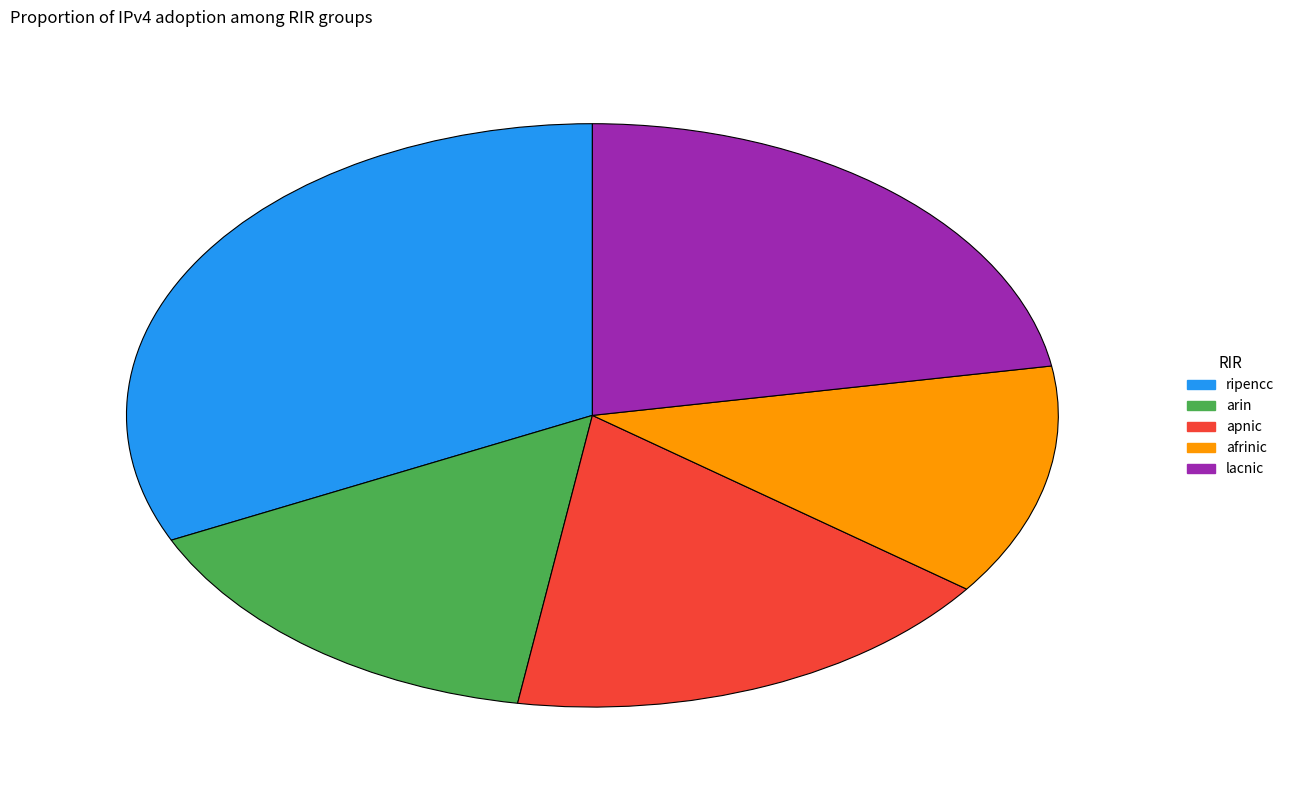

Which category has the smallest portion of the pie?

afrinic